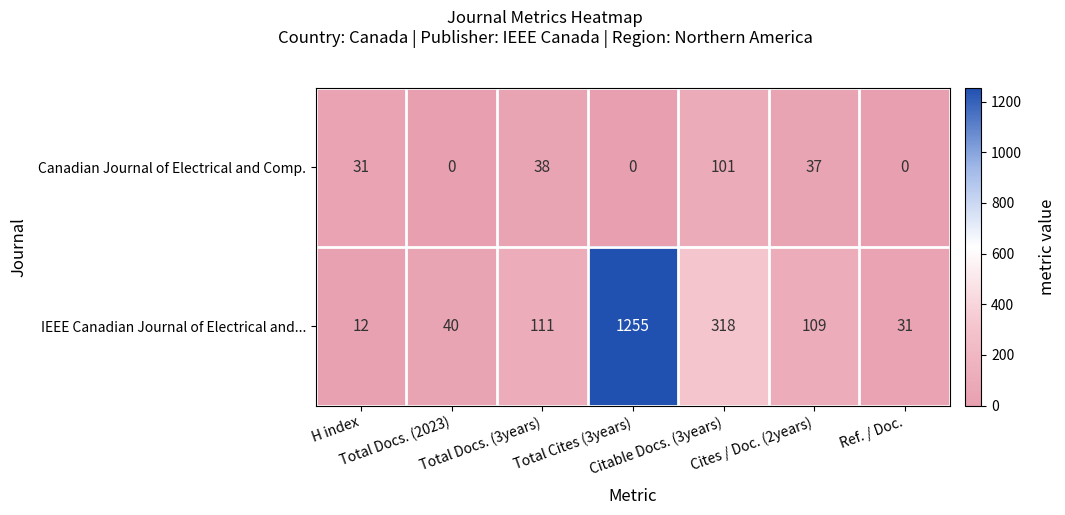

What is the sum of all IEEE Canadian Journal of Electrical and... values?

1876